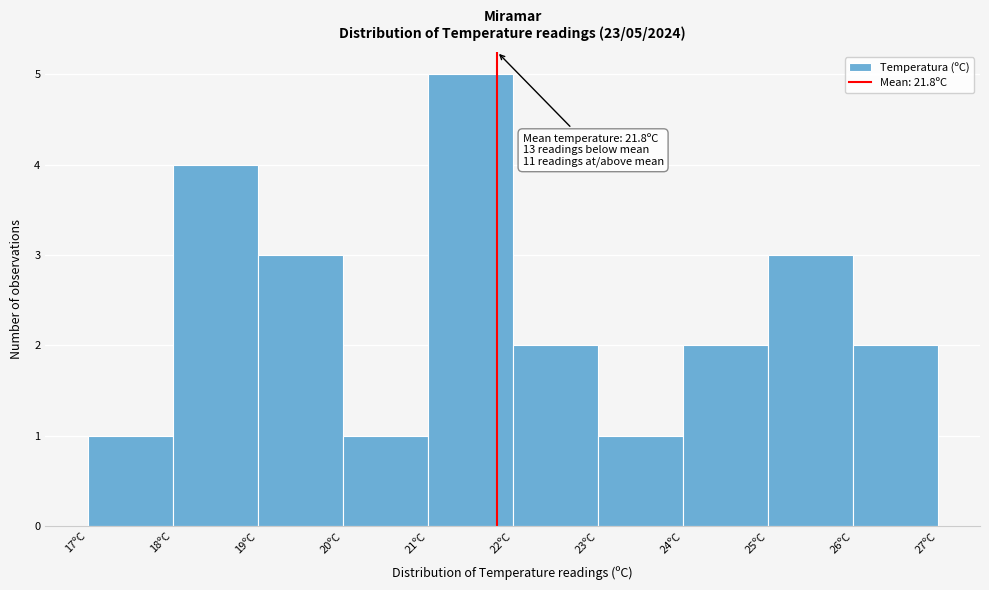

Over which range of the x-axis is the bar tallest?

21 to 22